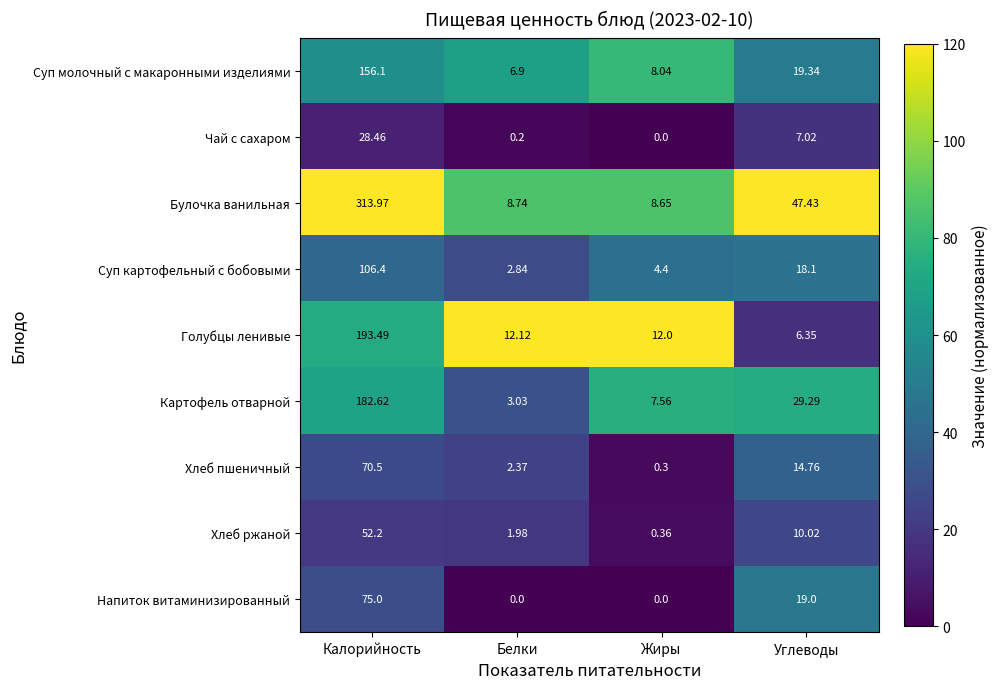

What is the total value across all series at Калорийность?

1178.7